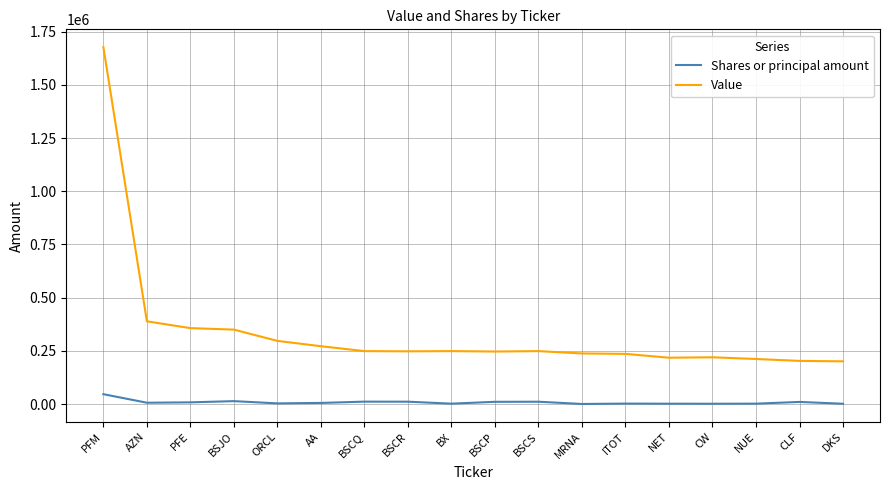

What are all the series names shown in the legend?

Shares or principal amount, Value